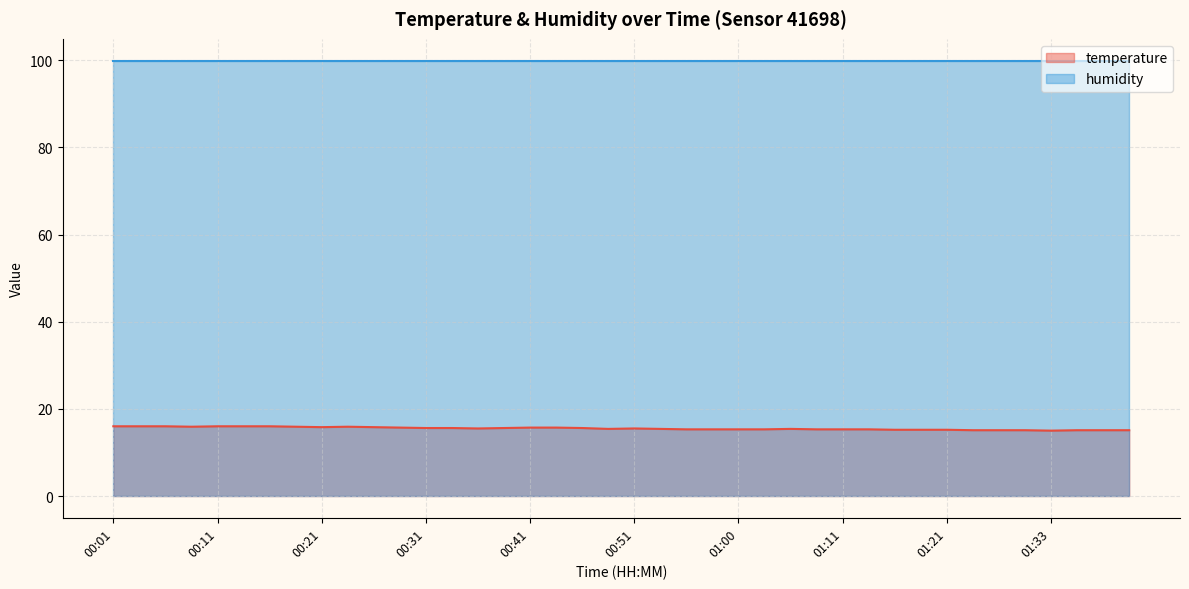

Is it true that the value at 00:56 is 23.0?

False